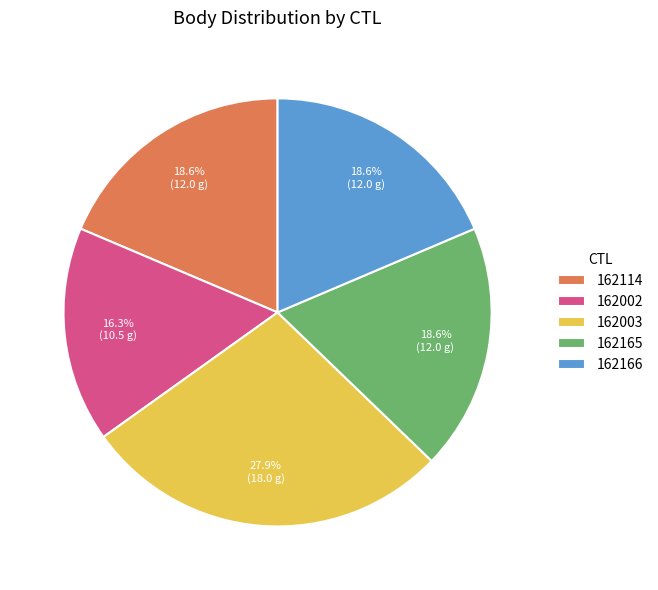

Is there any slice that represents more than half of the pie?

No